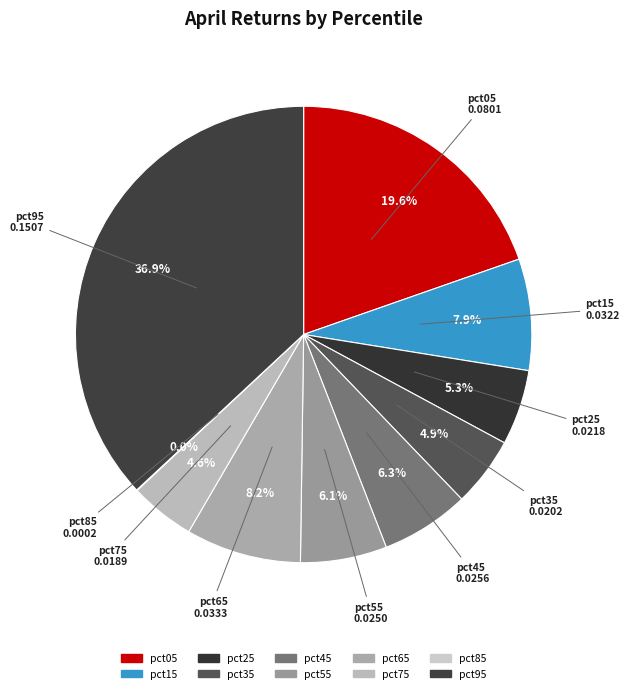

What percentage is NOT represented by pct75?

95.4%